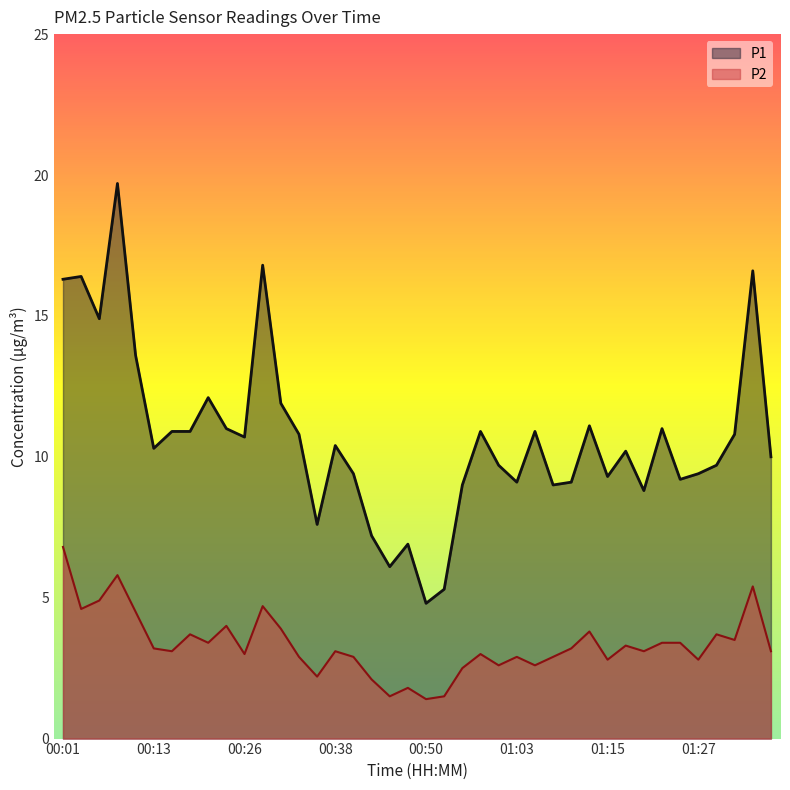

What is the difference between the highest and lowest values at 01:10?

5.9